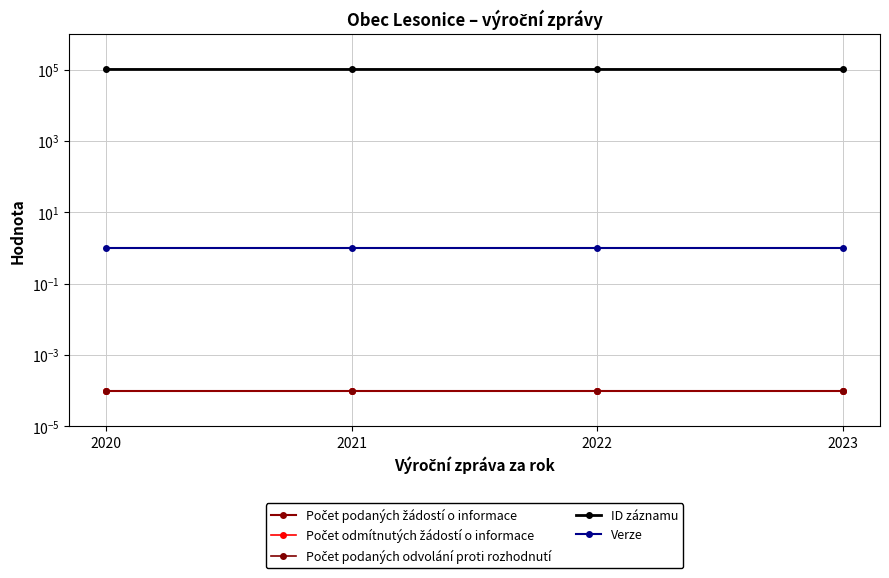

What is the spread (max minus min) of values at 2021?

100637.0